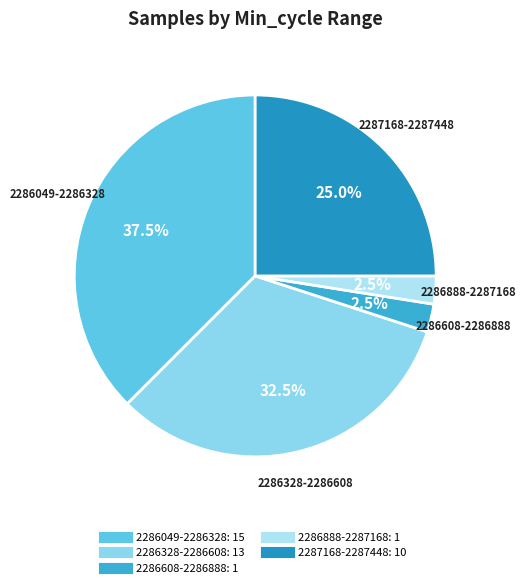

Is there a majority slice in this chart?

No